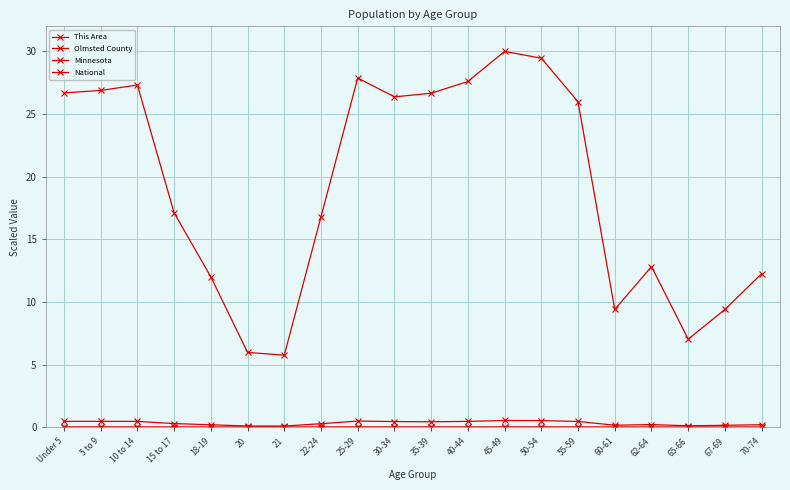

Is this an area chart (filled region under the line)?

No